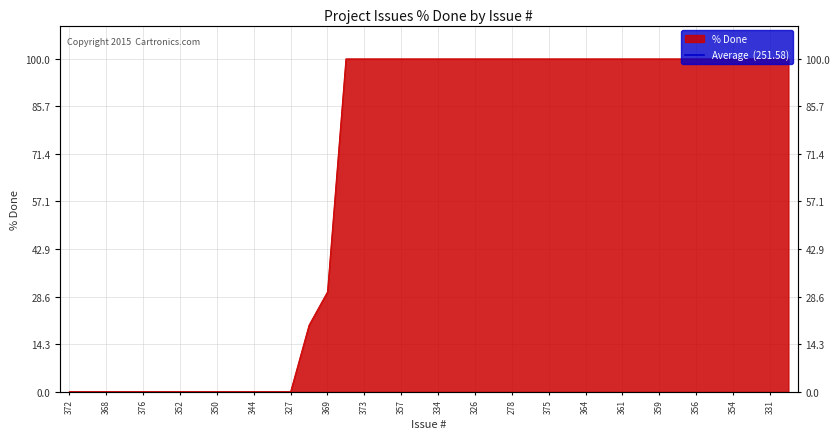

The chart shows a value of 168 at 356. True or false?

False